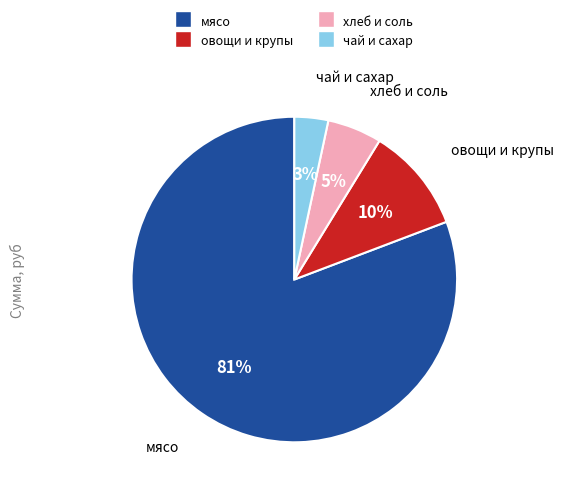

To the nearest percent, what is the average slice percentage?

25%